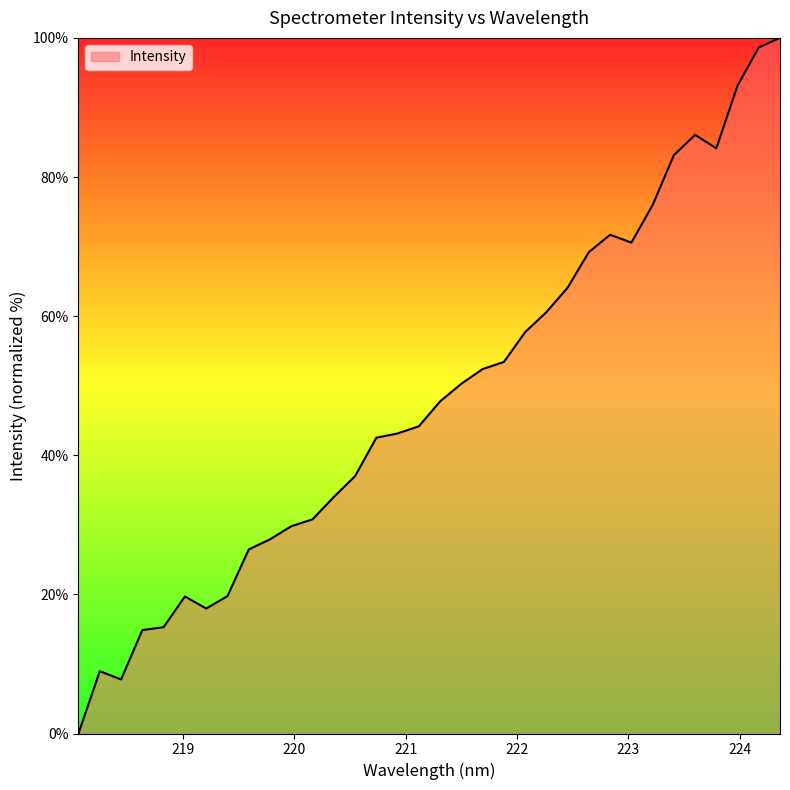

What is the greatest value displayed?

100.0